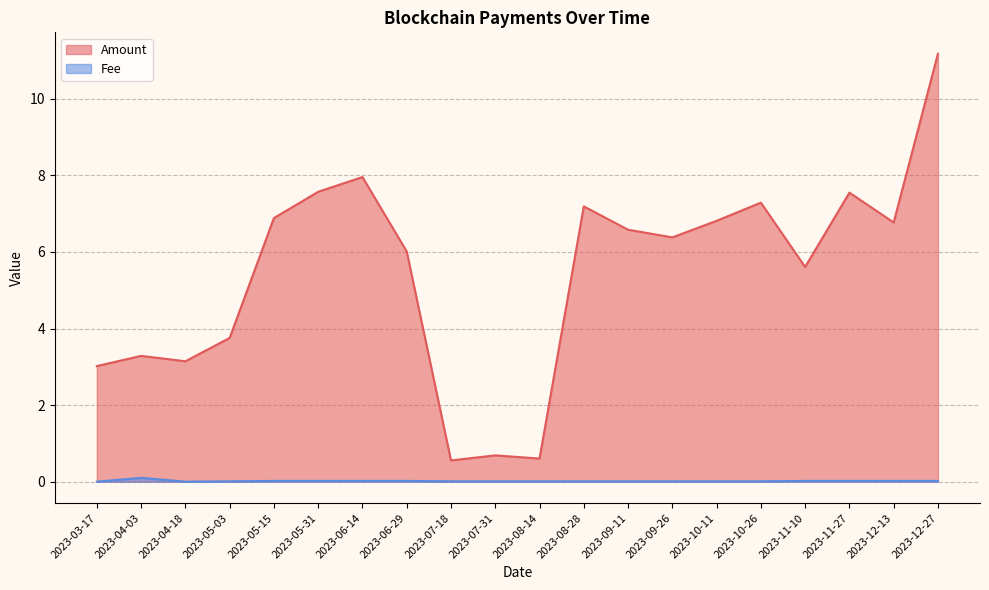

What are all the series names shown in the legend?

Amount, Fee